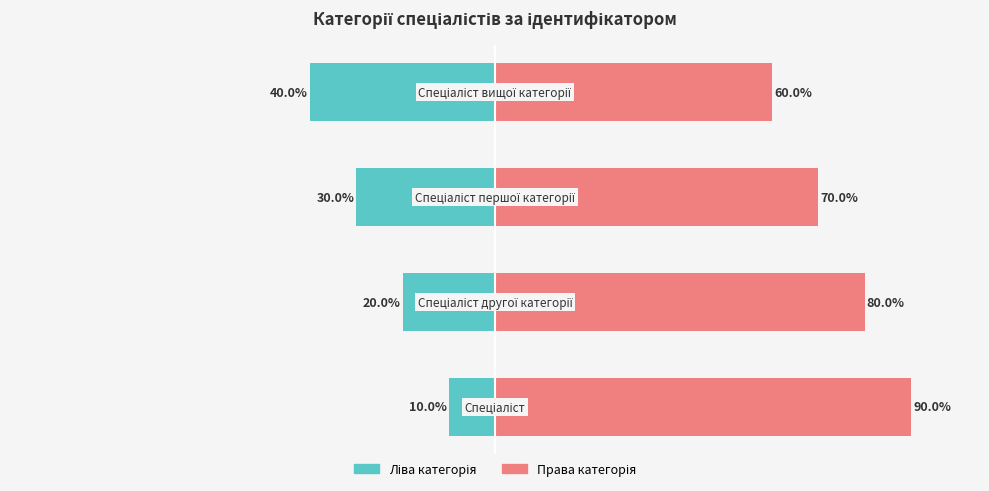

The Ідентифікатор (ліво) series shows -10 at 0. True or false?

True